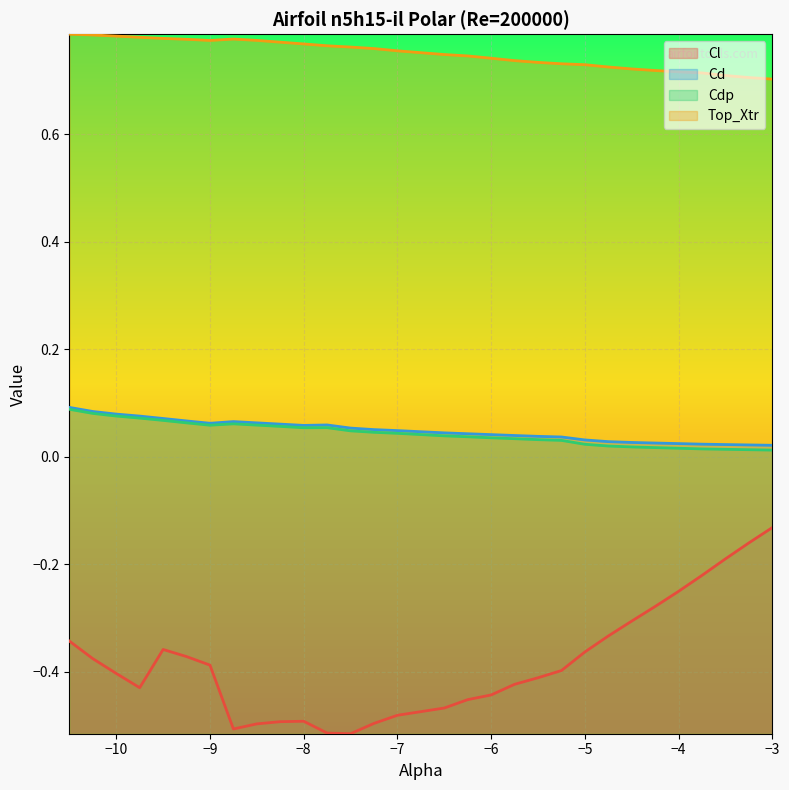

True or false: Top_Xtr and Cdp cross at least once.

False